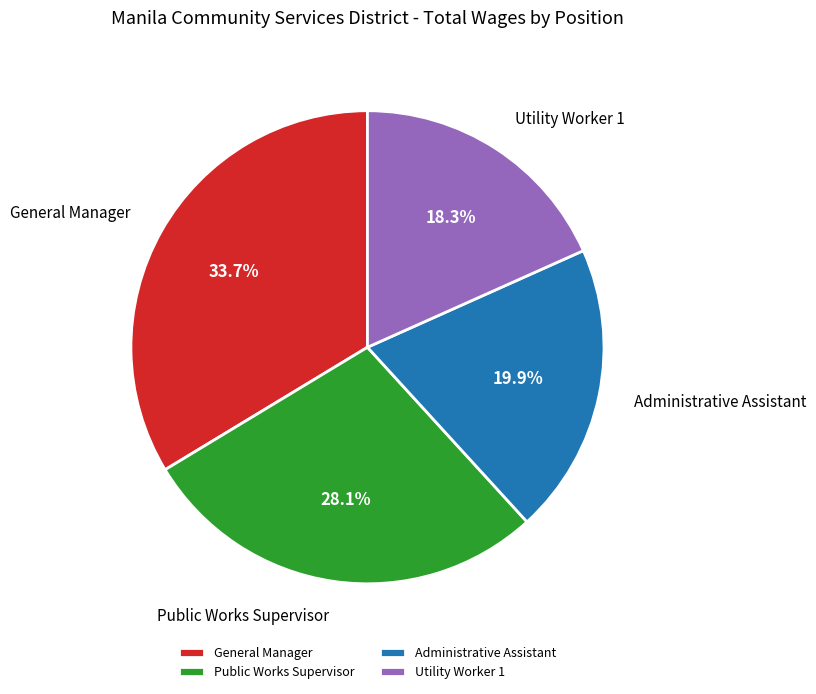

Is it true that Utility Worker 1 is 7% of the pie?

False